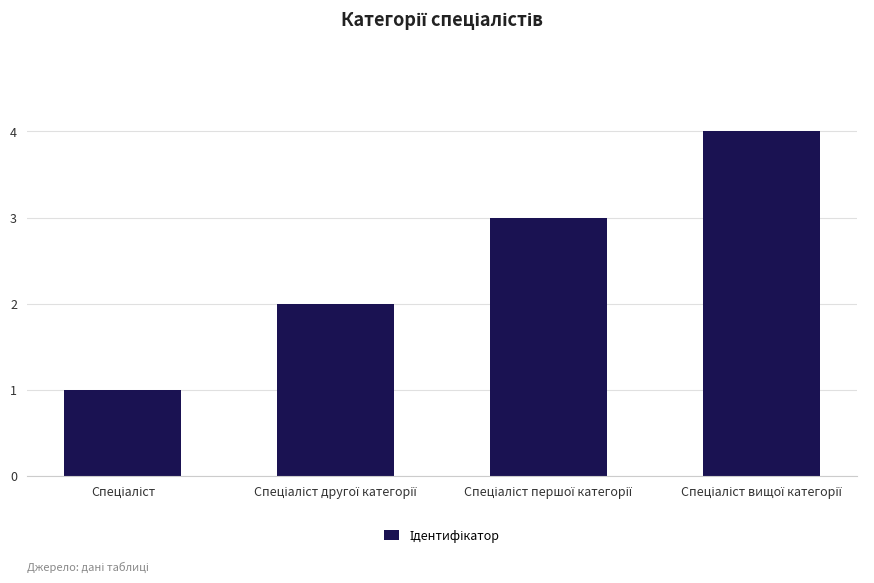

What is the value of the 3rd bar from the left?

3